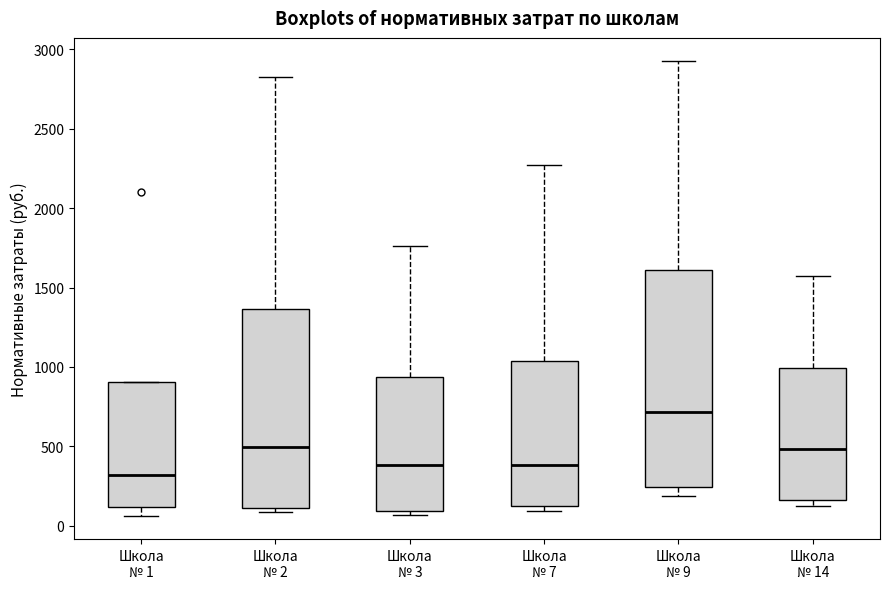

Reading left to right, transcribe this box plot: for each box, give where its median line is, the range the box spans, and where its two whiskers end, as read against the y-axis. The values are not printed on the chart, so give them approximately, as read against the axis.

Школа № 1: median 300, box 100 to 900, whiskers 50 to 900
Школа № 2: median 500, box 100 to 1350, whiskers 100 (just below the box's lower edge) to 2800
Школа № 3: median 400, box 100 to 950, whiskers 50 to 1750
Школа № 7: median 400, box 100 to 1050, whiskers 100 (just below the box's lower edge) to 2250
Школа № 9: median 700, box 250 to 1600, whiskers 200 to 2950
Школа № 14: median 500, box 150 to 1000, whiskers 100 to 1550